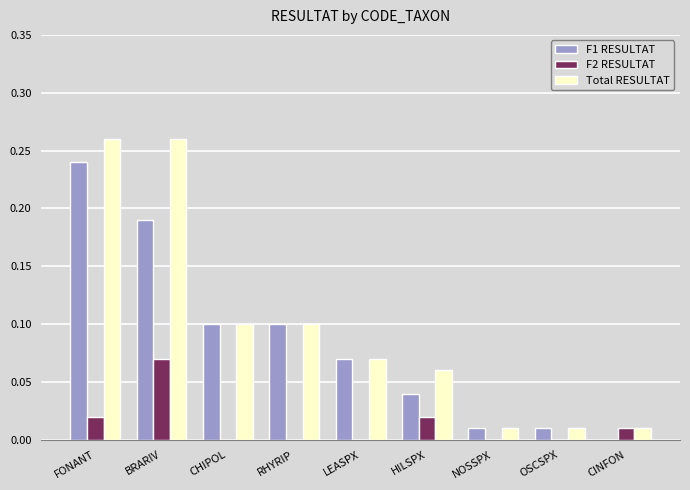

True or false: F2 RESULTAT has a value of 0.0 at CINFON.

True